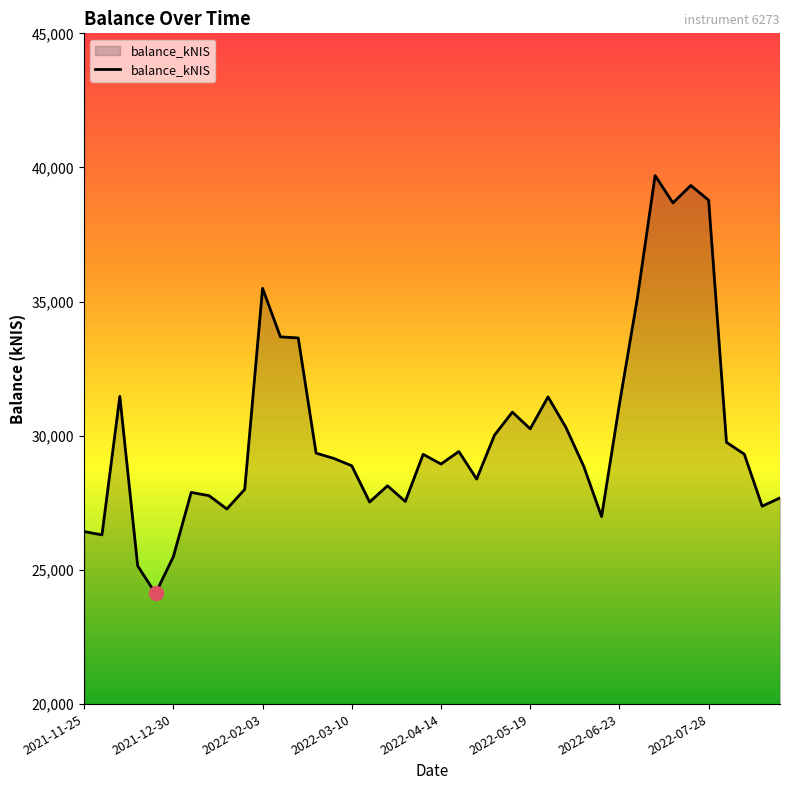

What is the greatest value displayed?

39698.8